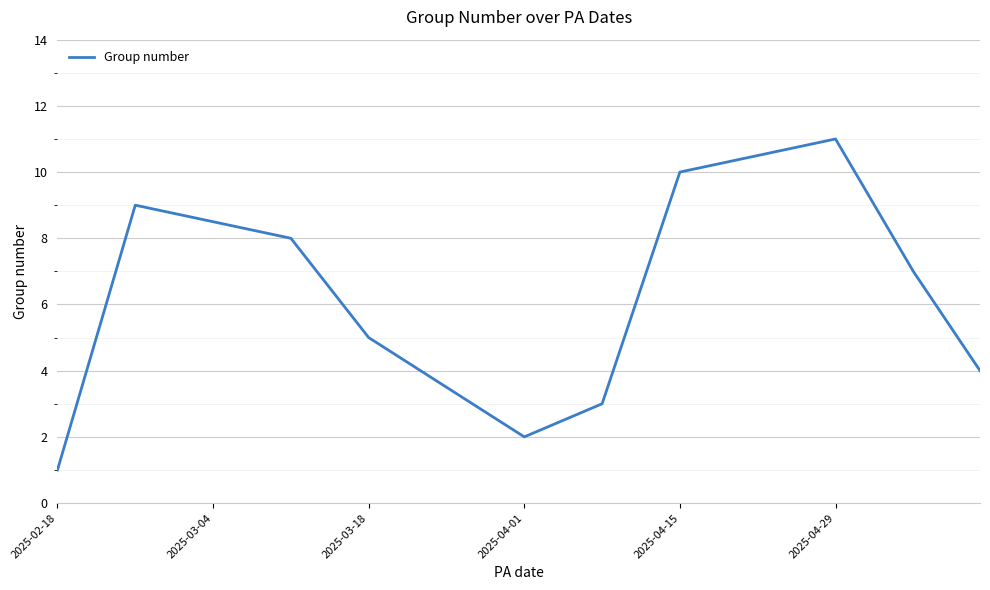

What is the difference between the maximum and minimum values?

10